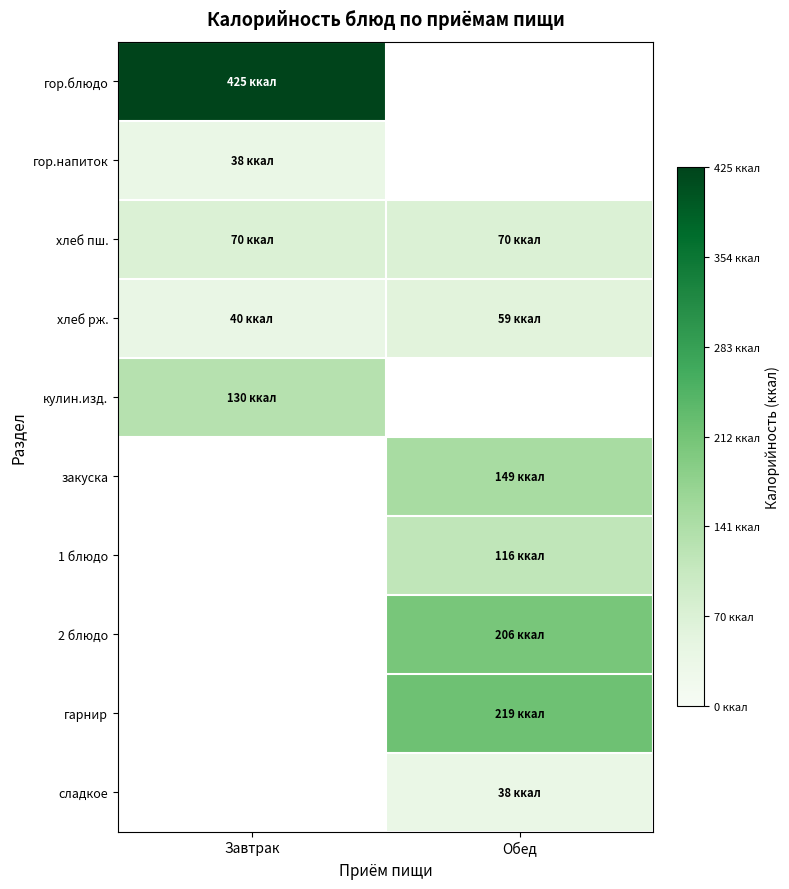

True or false: гор.блюдо has a value of 425.0 at Завтрак.

True